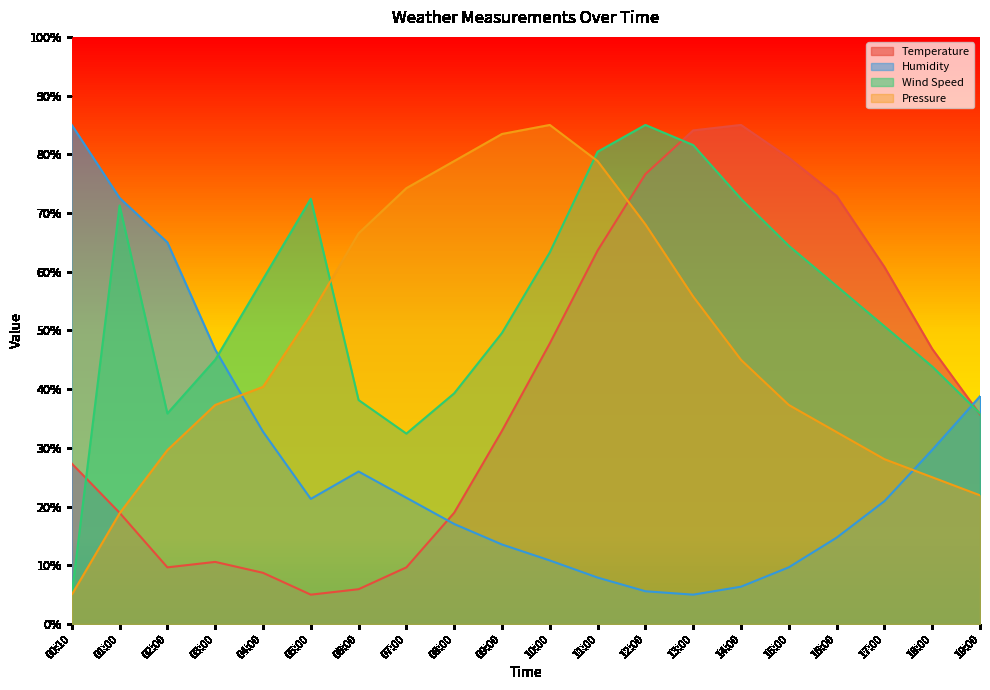

How many series are shown in this chart?

4